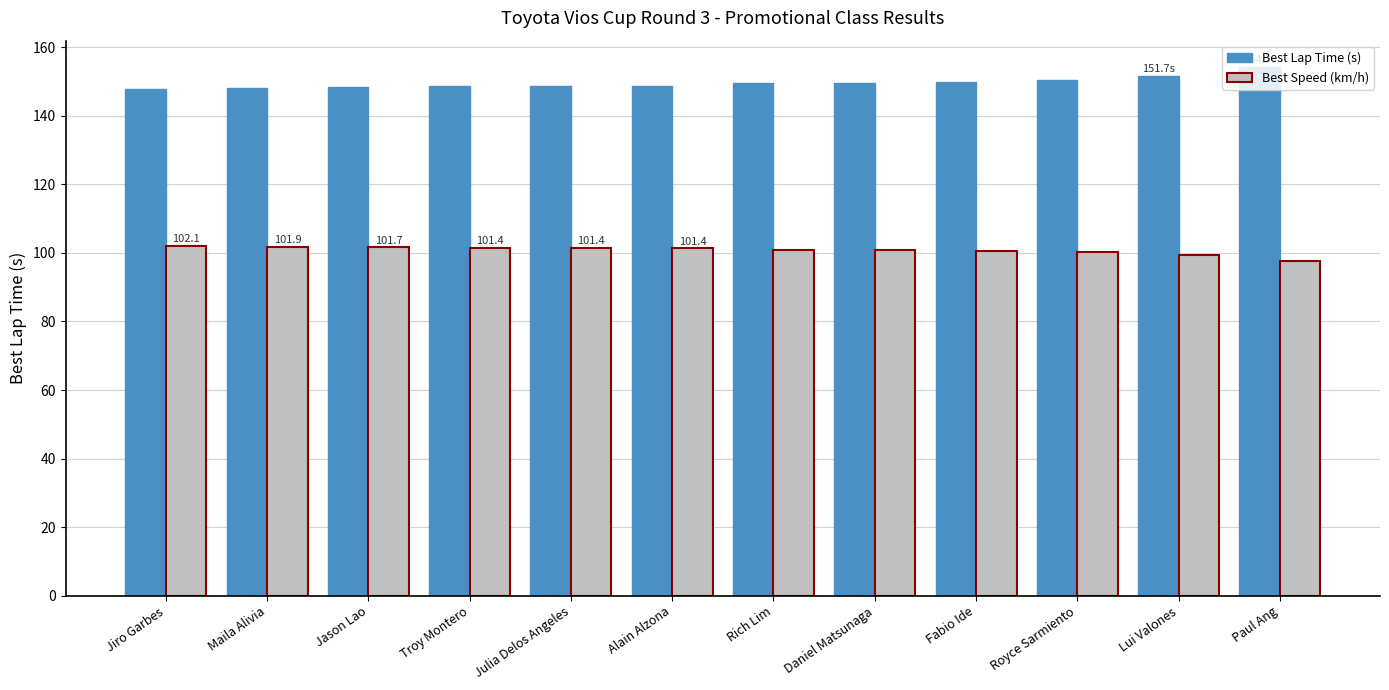

At which label does Best Lap Time (s) reach its peak?

Paul Ang